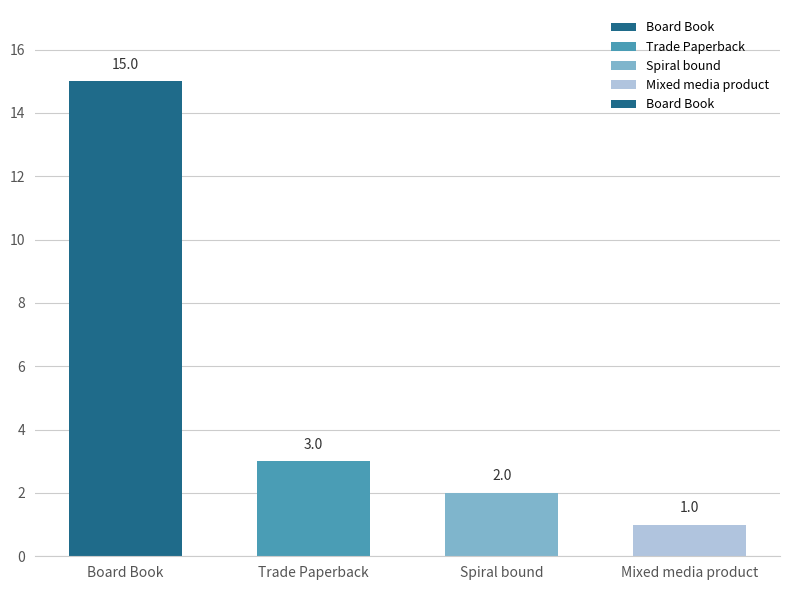

What value does the data have at Board Book, to the nearest 5?

15